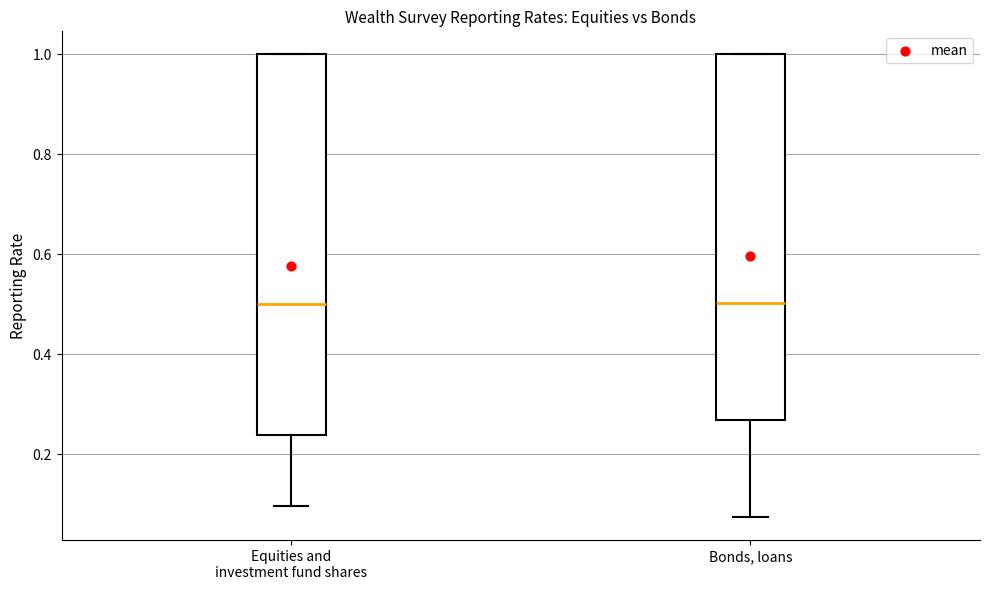

Reading left to right, transcribe this box plot: for each box, give where its median line is, the range the box spans, and where its two whiskers end, as read against the y-axis. The values are not printed on the chart, so give them approximately, as read against the axis.

Equities and investment fund shares: median 0.50, box 0.24 to 1.00, whiskers 0.10 to 1.00
Bonds, loans: median 0.50, box 0.26 to 1.00, whiskers 0.08 to 1.00